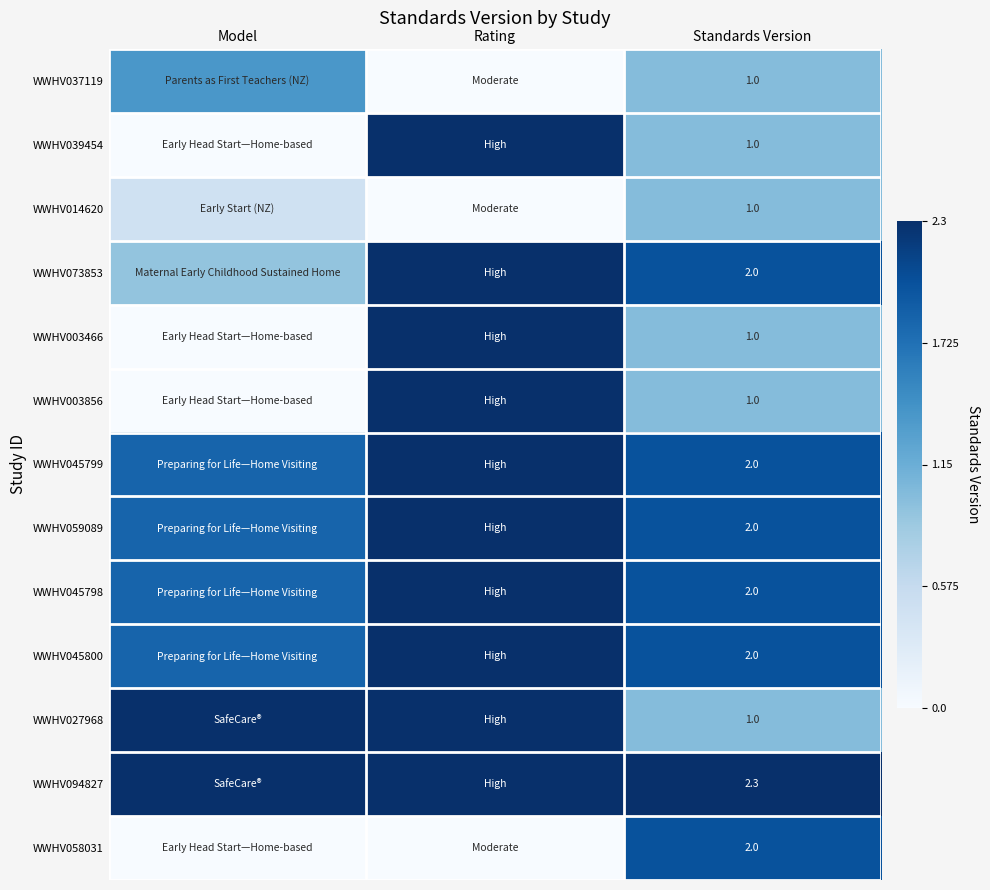

What is the spread (max minus min) of values at Model?

1.0